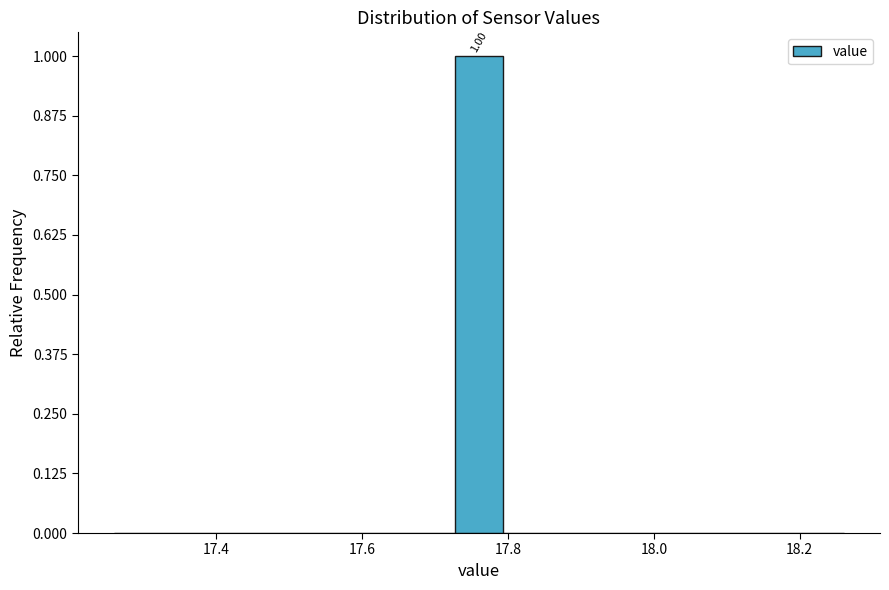

Read against the x-axis, roughly where is the centre of the tallest bar?

17.76